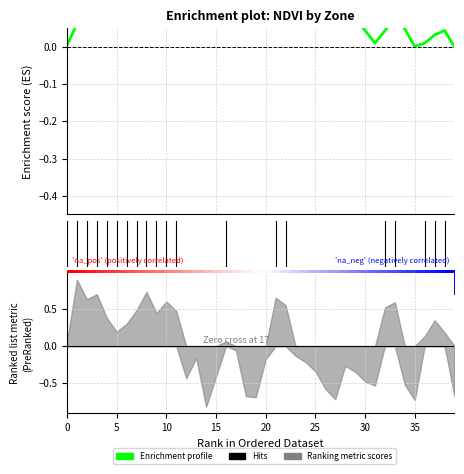

What is the label of the 6th point from the right?

34